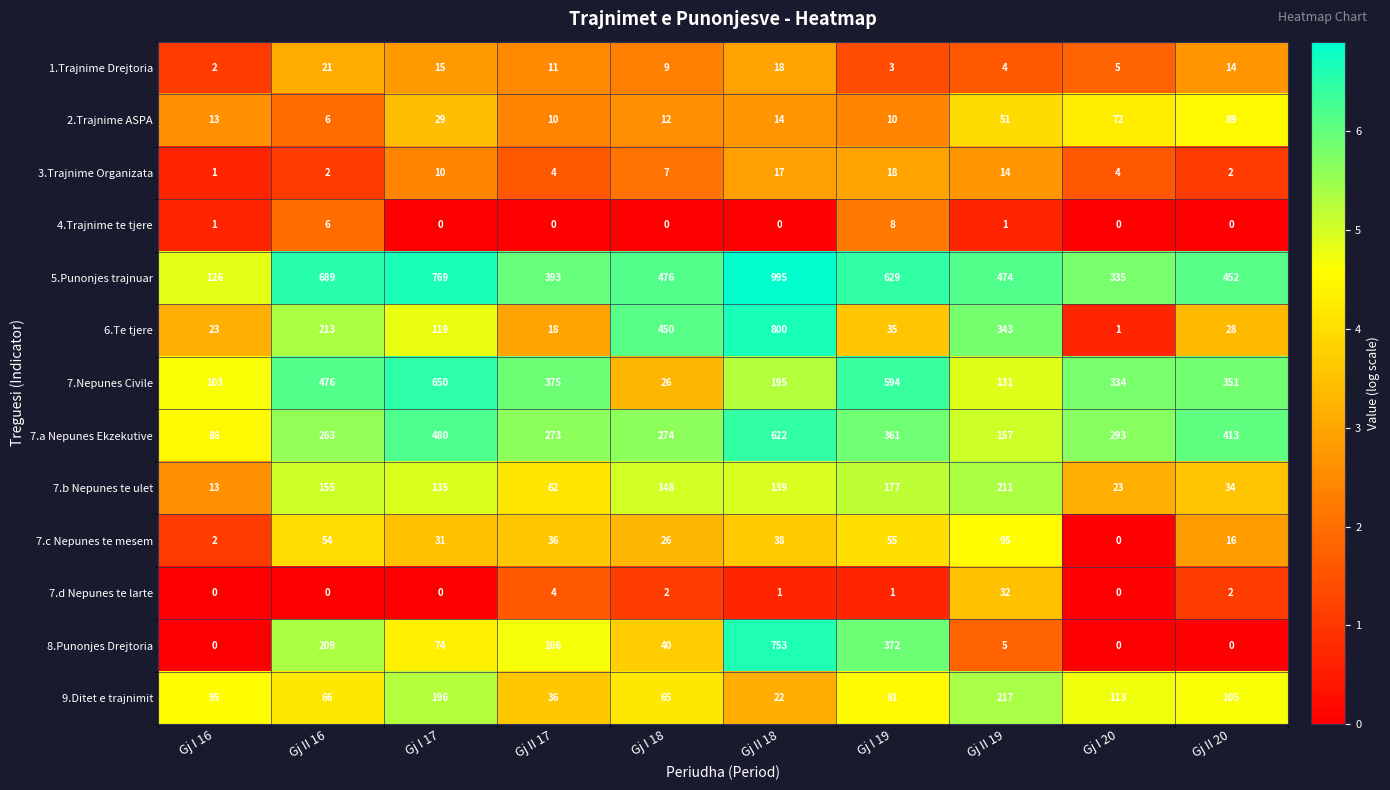

At how many categories does at least one series exceed 197?

9